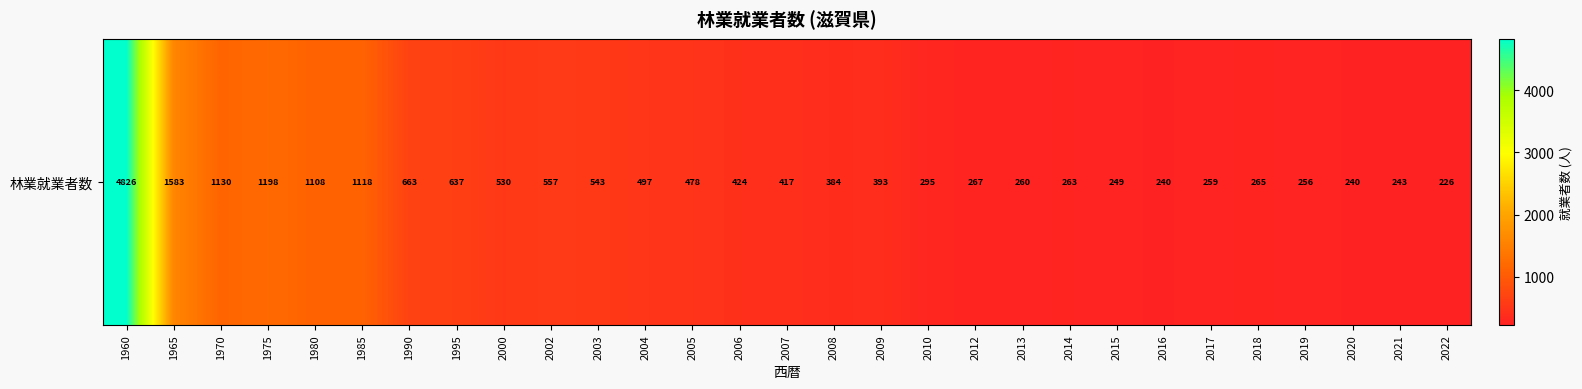

Rank the categories by value from highest to lowest.

1960, 1965, 1975, 1970, 1985, 1980, 1990, 1995, 2002, 2003, 2000, 2004, 2005, 2006, 2007, 2009, 2008, 2010, 2012, 2018, 2014, 2013, 2017, 2019, 2015, 2021, 2016, 2020, 2022